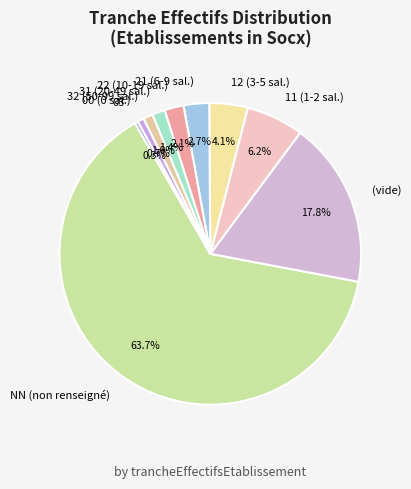

Between (vide) and NN (non renseigné), which is larger?

NN (non renseigné)